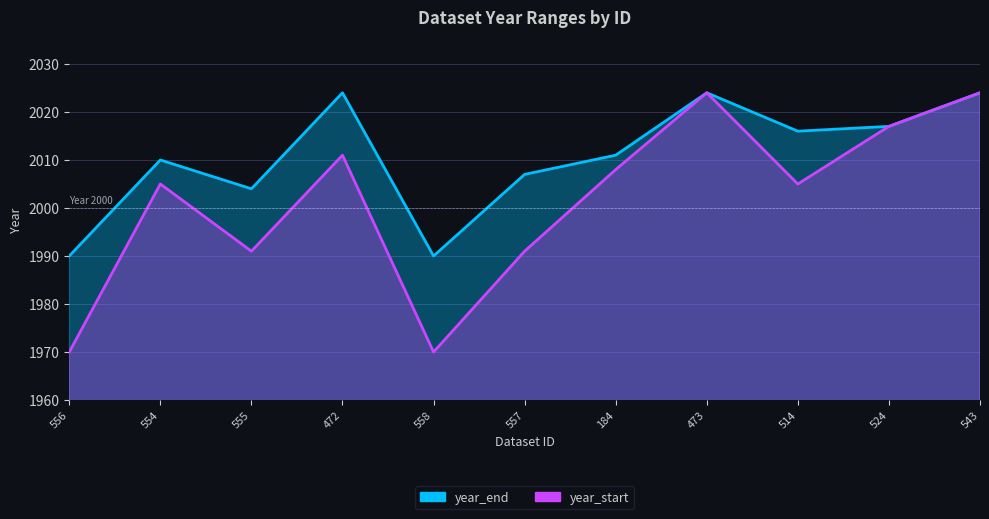

True or false: year_start has a value of 2024 at 543.

True